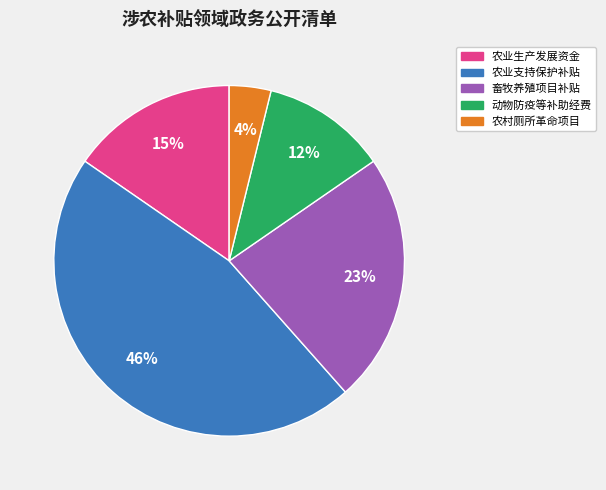

Between 畜牧养殖项目补贴 and 农业支持保护补贴, which is larger?

农业支持保护补贴